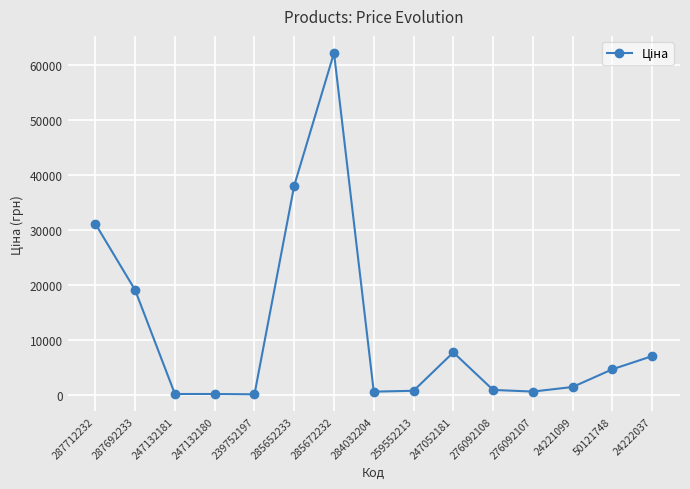

What is the change in value from 287712232 to 285672232?

+31058.4